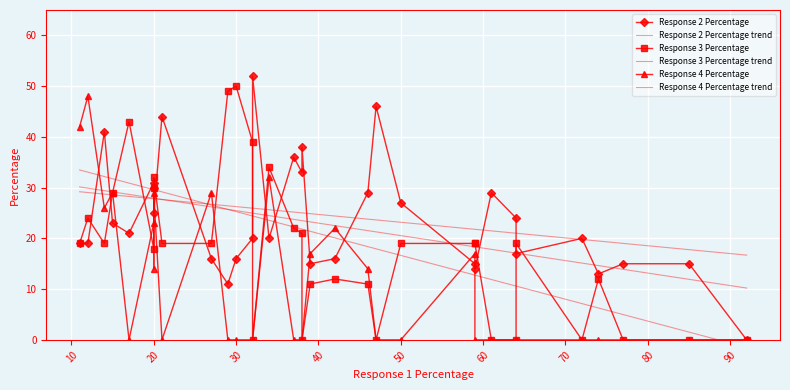

Reading left to right, transcribe all the data shown in this chart.

Response 2 Percentage: 19.0	19.0	41.0	23.0	21.0	31.0	30.0	25.0	44.0	16.0	11.0	16.0	20.0	52.0	20.0	36.0	33.0	38.0	15.0	16.0	29.0	46.0	27.0	15.0	14.0	29.0	24.0	17.0	20.0	13.0	15.0	15.0	0.0
Response 2 Percentage trend: 29.2	29.0	28.7	28.6	28.3	27.8	27.8	27.8	27.6	26.7	26.4	26.3	26.0	26.0	25.6	25.2	25.0	25.0	24.9	24.4	23.8	23.6	23.2	21.8	21.8	21.5	21.0	21.0	19.8	19.5	19.0	17.8	16.7
Response 3 Percentage: 19.0	24.0	19.0	29.0	43.0	18.0	30.0	32.0	19.0	19.0	49.0	50.0	39.0	0.0	34.0	22.0	21.0	0.0	11.0	12.0	11.0	0.0	19.0	19.0	19.0	0.0	0.0	19.0	0.0	12.0	0.0	0.0	0.0
Response 3 Percentage trend: 30.1	29.9	29.4	29.2	28.7	27.9	27.9	27.9	27.7	26.2	25.7	25.5	25.0	25.0	24.5	23.7	23.5	23.5	23.2	22.5	21.5	21.3	20.5	18.3	18.3	17.8	17.1	17.1	15.1	14.6	13.9	11.9	10.2
Response 4 Percentage: 42.0	48.0	26.0	29.0	0.0	23.0	14.0	29.0	0.0	29.0	0.0	0.0	0.0	0.0	32.0	0.0	0.0	0.0	17.0	22.0	14.0	0.0	0.0	17.0	0.0	0.0	0.0	0.0	0.0	0.0	0.0	0.0	0.0
Response 4 Percentage trend: 33.5	33.0	32.2	31.8	30.9	29.6	29.6	29.6	29.2	26.6	25.7	25.3	24.4	24.4	23.6	22.3	21.8	21.8	21.4	20.1	18.4	17.9	16.6	12.8	12.8	11.9	10.6	10.6	7.1	6.3	5.0	1.5	-1.5